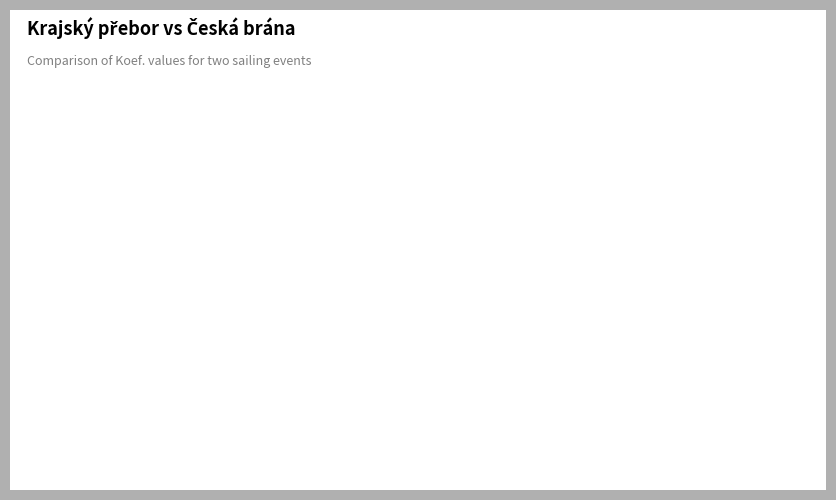

How many slices are in this pie chart?

2